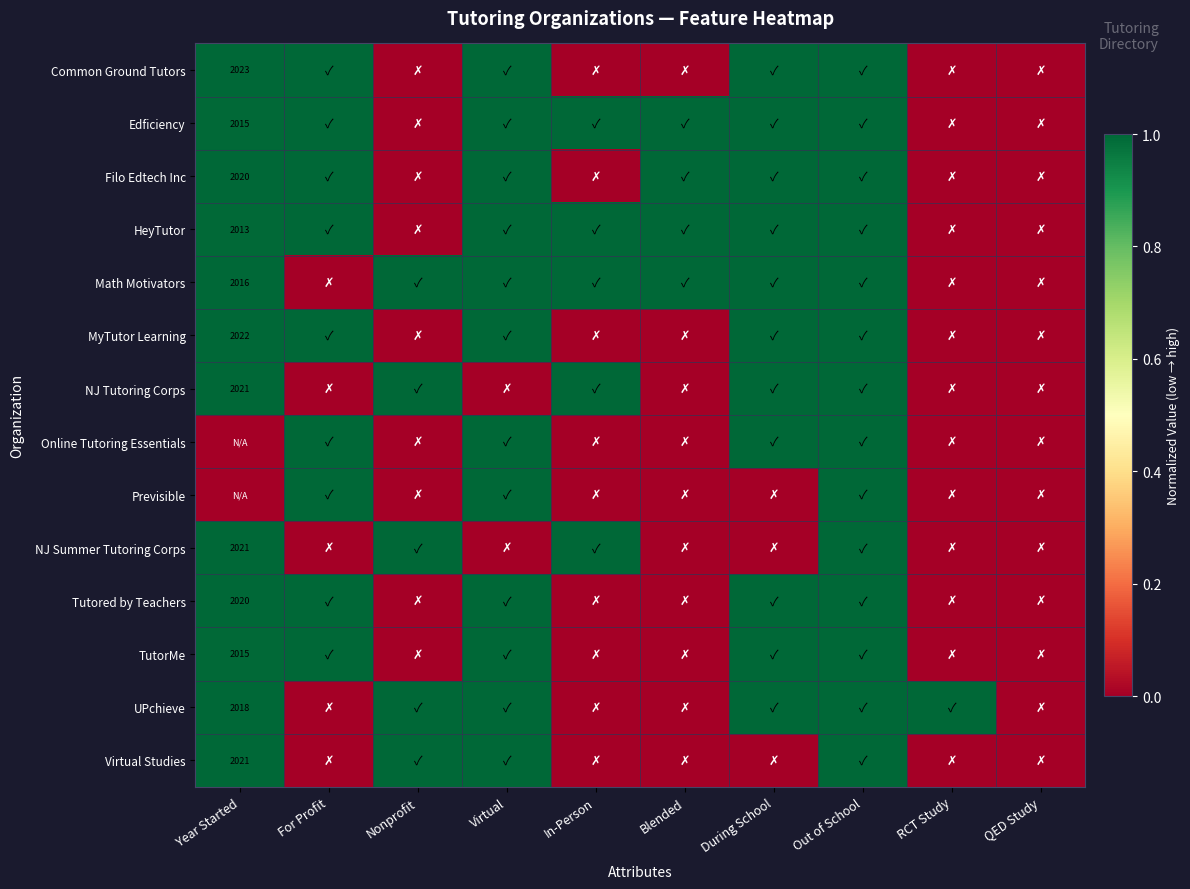

The value of Virtual Studies at Year Started is 3634. True or false?

False